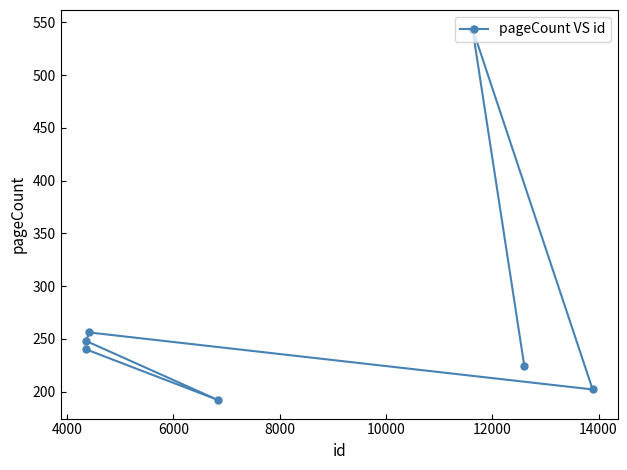

What is the difference between the maximum and minimum values?

352